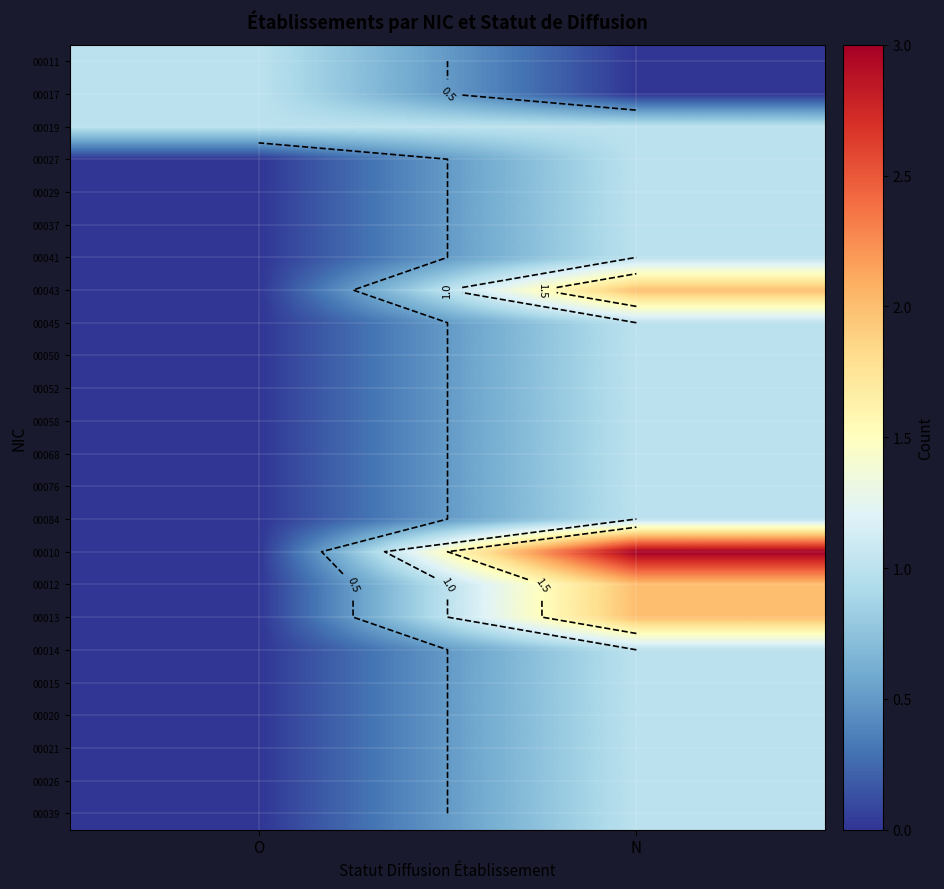

At which category is the sum across all series the highest?

N